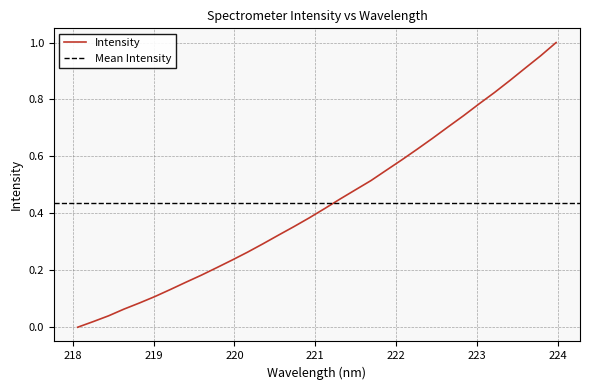

How many values are above zero?

31